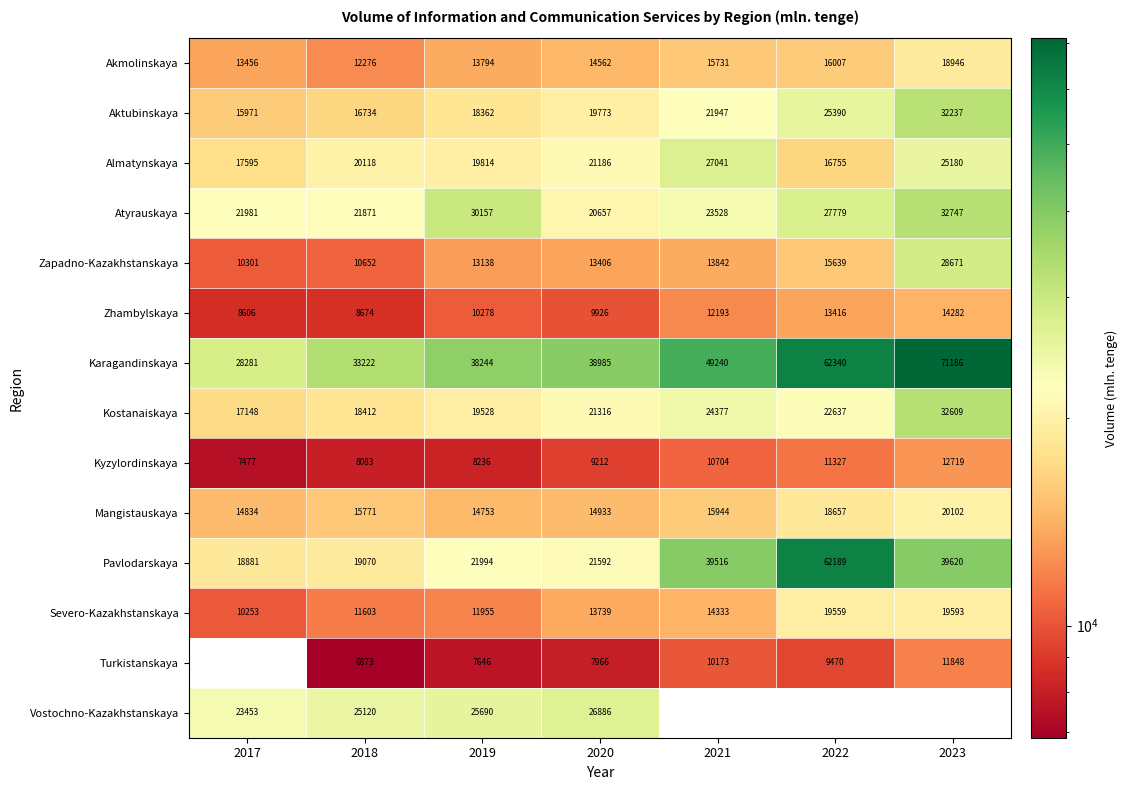

Which series changed the most between 2018 and 2020?

Karagandinskaya